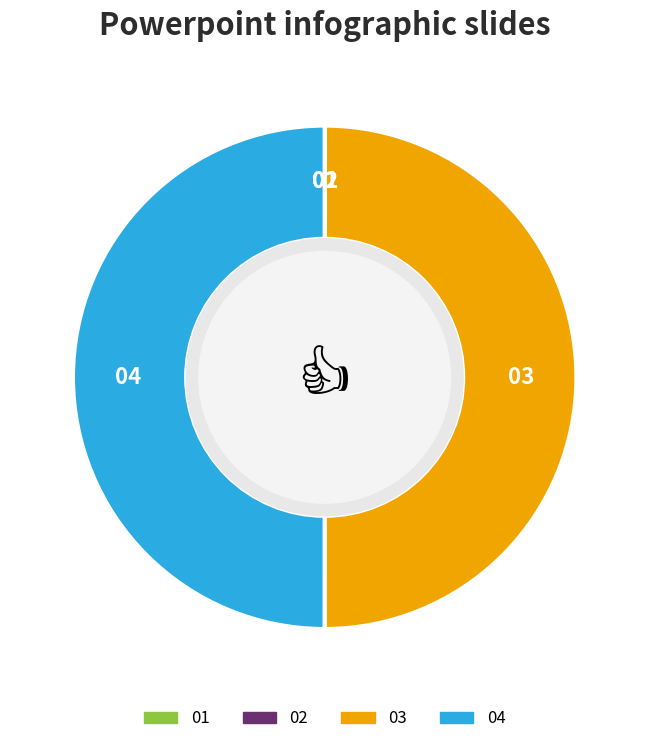

Combined, do 04 and 03 account for over 50%?

Yes